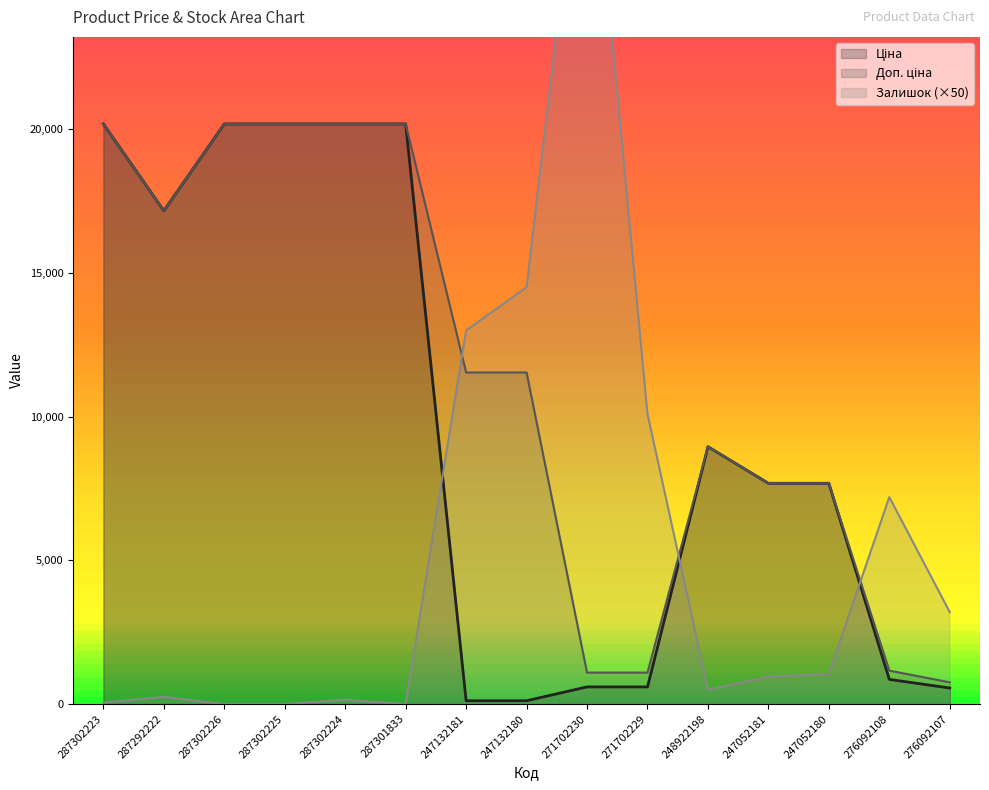

At which category is the sum across all series the highest?

287302224